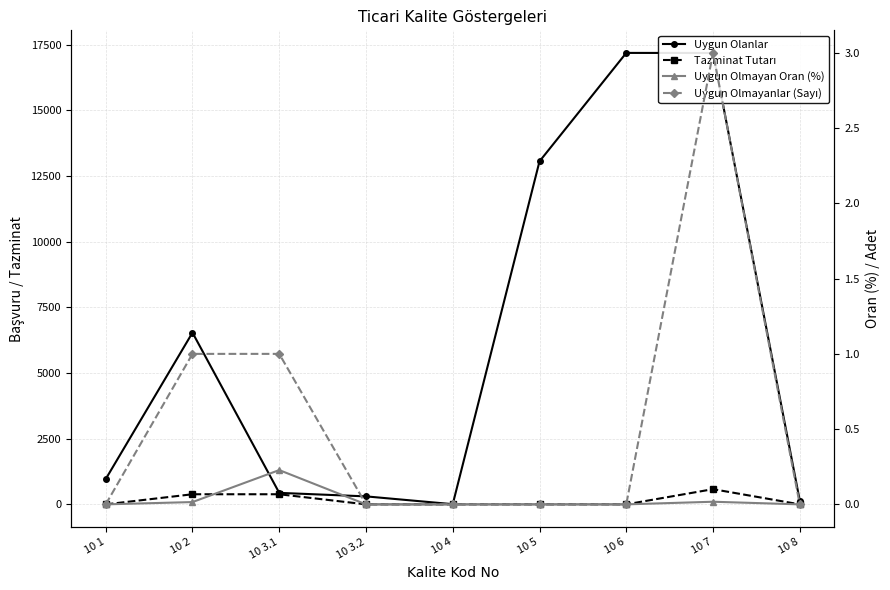

Reading right to left, list all the values displayed in this chart.

Uygun Olanlar: 10 8=143.0	10 7=17185.0	10 6=17188.0	10 5=13059.0	10 4=7.0	10 3.2=304.0	10 3.1=438.0	10 2=6538.0	10 1=964.0
Tazminat Tutarı: 10 8=0.0	10 7=579.0	10 6=0.0	10 5=0.0	10 4=0.0	10 3.2=0.0	10 3.1=385.0	10 2=385.0	10 1=0.0
Uygun Olmayan Oran (%): 10 8=0.0	10 7=0.0	10 6=0.0	10 5=0.0	10 4=0.0	10 3.2=0.0	10 3.1=0.2	10 2=0.0	10 1=0.0
Uygun Olmayanlar (Sayı): 10 8=0.0	10 7=3.0	10 6=0.0	10 5=0.0	10 4=0.0	10 3.2=0.0	10 3.1=1.0	10 2=1.0	10 1=0.0